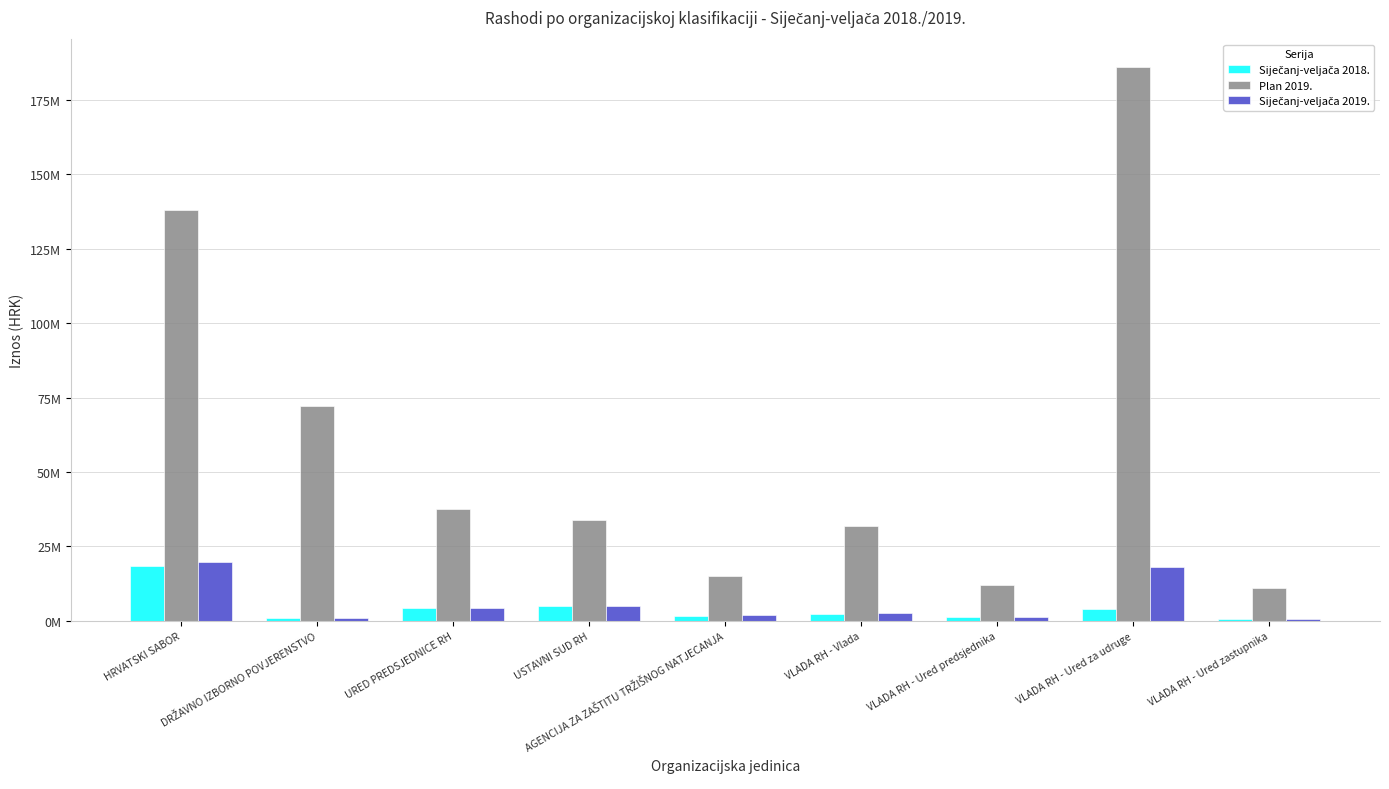

Rank the series at HRVATSKI SABOR from highest to lowest value.

Plan 2019., Siječanj-veljača 2019., Siječanj-veljača 2018.